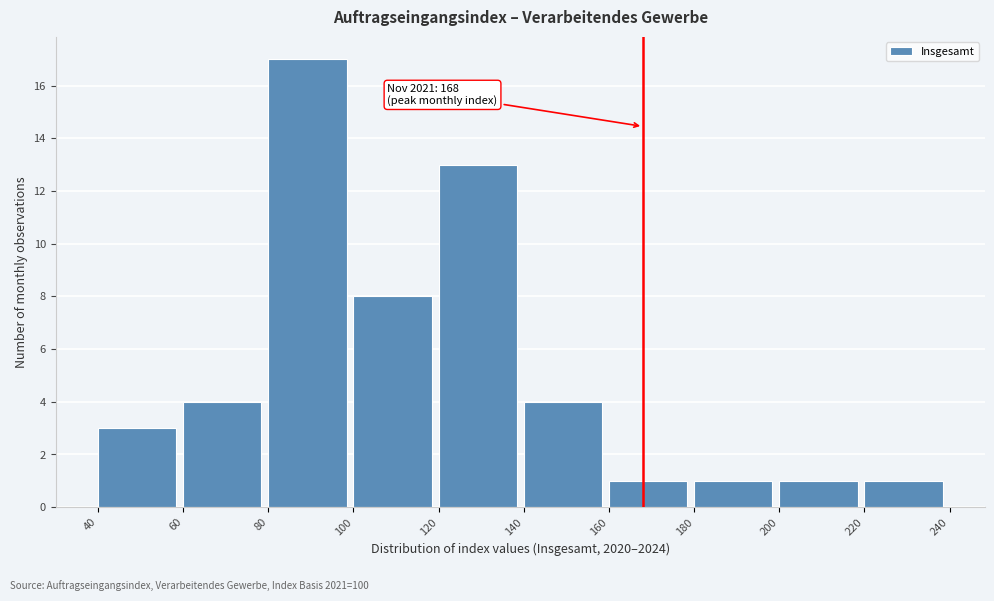

Which range on the x-axis has the tallest bar?

80 to 100